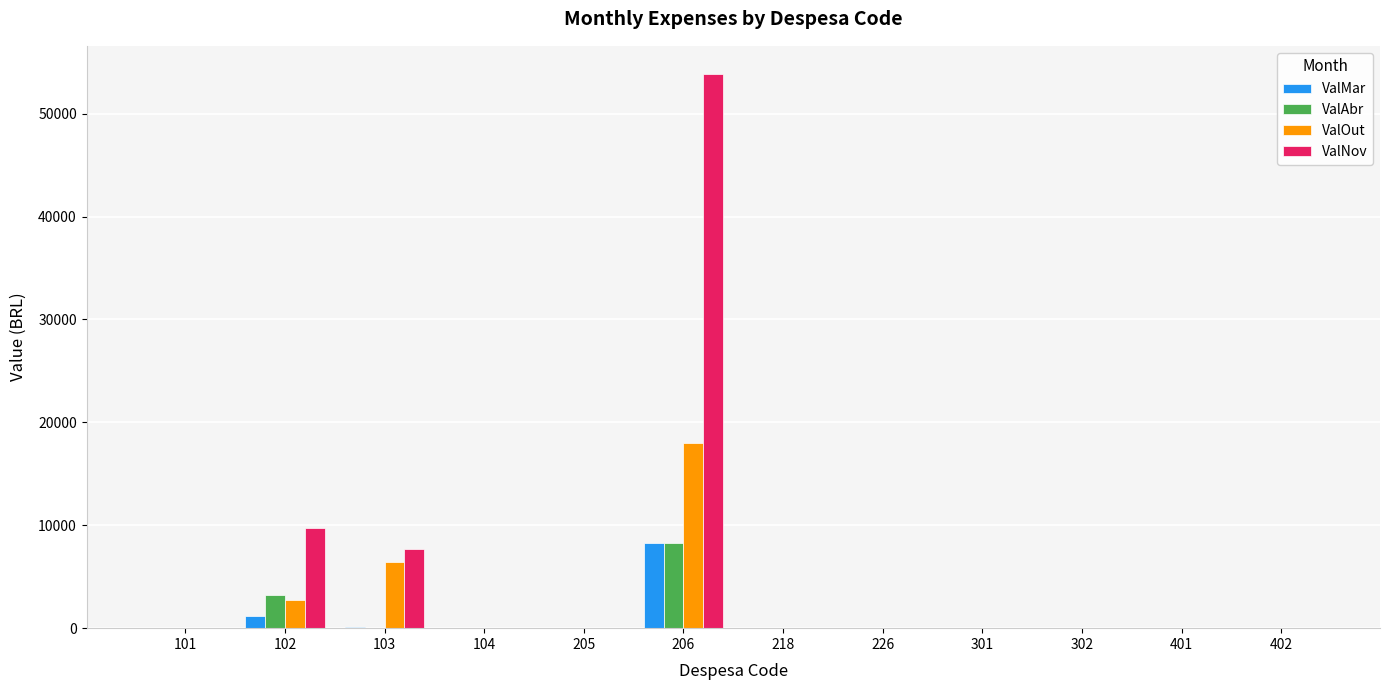

Where is ValOut nearest to the value 8977?

103